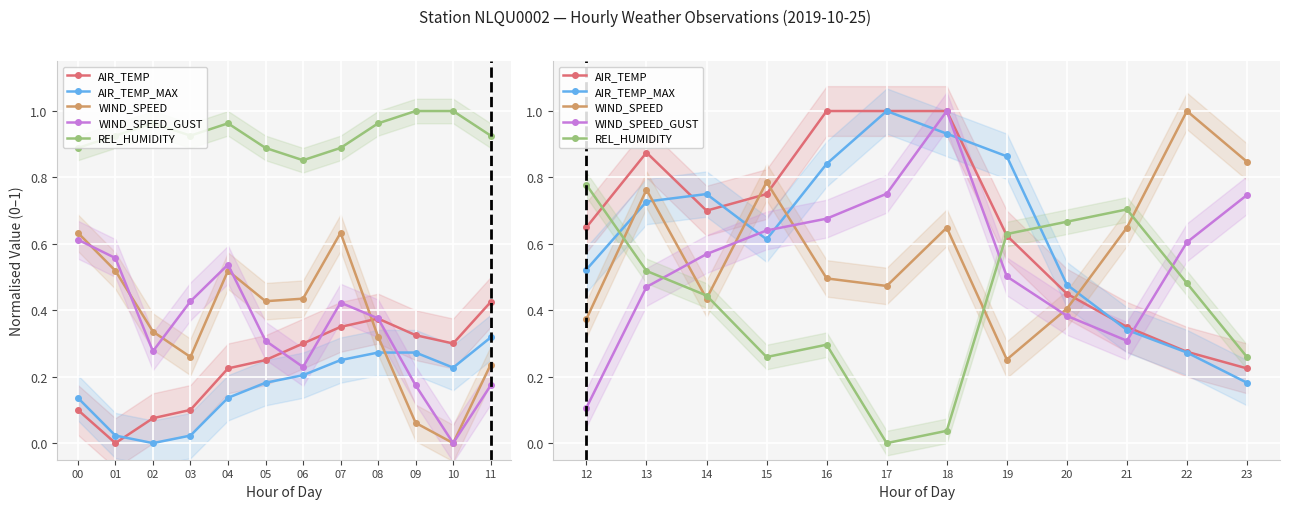

Which has a higher value, 21 or 20?

20